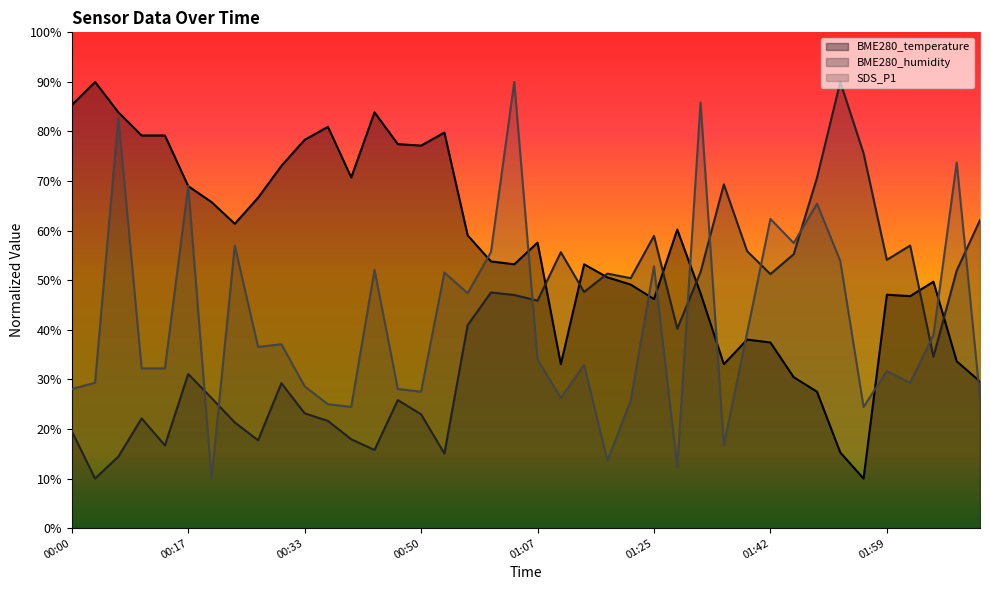

Reading left to right, list all the values displayed in this chart.

BME280_temperature: 85.3	90.0	83.9	79.2	79.2	69.0	65.8	61.4	66.6	73.1	78.3	80.9	70.7	83.9	77.4	77.2	79.8	59.1	53.8	53.2	57.6	33.1	53.2	50.6	49.1	46.2	60.2	47.4	33.1	38.0	37.4	30.4	27.5	15.3	10.0	47.1	46.8	49.7	33.6	29.6
BME280_humidity: 19.6	10.0	14.4	22.1	16.7	31.1	26.2	21.3	17.7	29.2	23.2	21.6	17.9	15.8	25.8	23.0	15.0	41.0	47.5	47.0	45.9	55.7	47.6	51.3	50.4	58.9	40.2	51.6	69.3	55.9	51.2	55.2	70.7	90.0	75.6	54.1	57.0	34.6	52.0	62.1
SDS_P1: 28.1	29.3	82.8	32.2	32.2	69.1	10.0	57.0	36.5	37.1	28.6	25.0	24.4	52.1	28.1	27.5	51.5	47.4	55.7	90.0	34.0	26.3	32.9	13.6	25.7	52.8	12.3	85.8	16.7	39.4	62.4	57.5	65.4	53.9	24.4	31.7	29.3	38.9	73.7	26.3